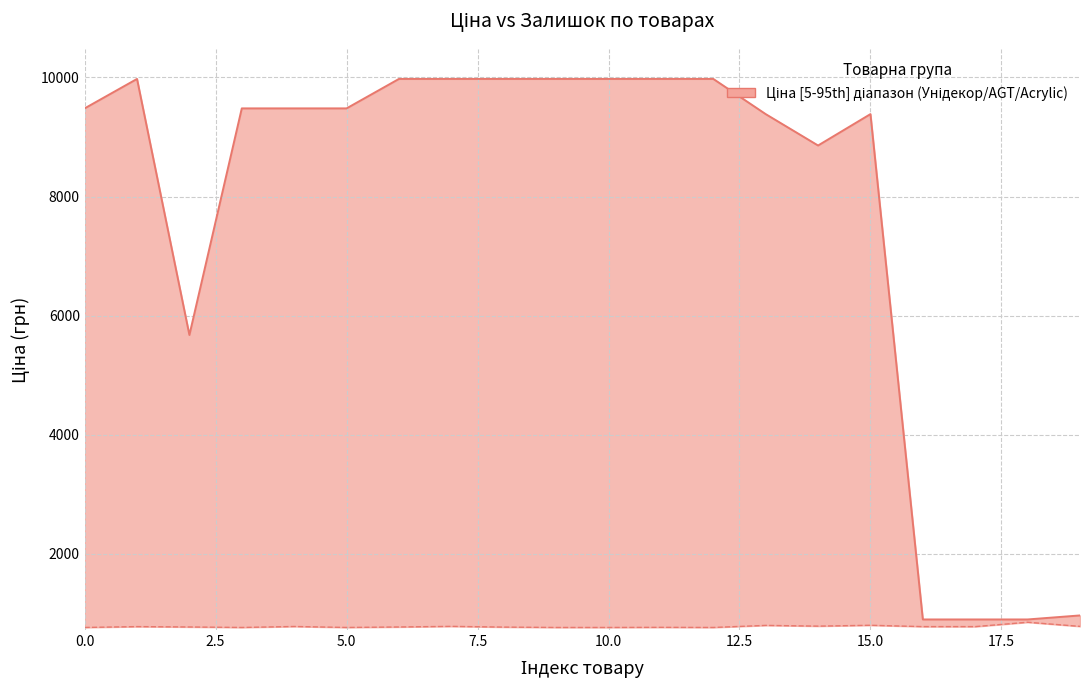

Is it true that Нижній рівень (Залишок) equals 761.5 at 9?

True